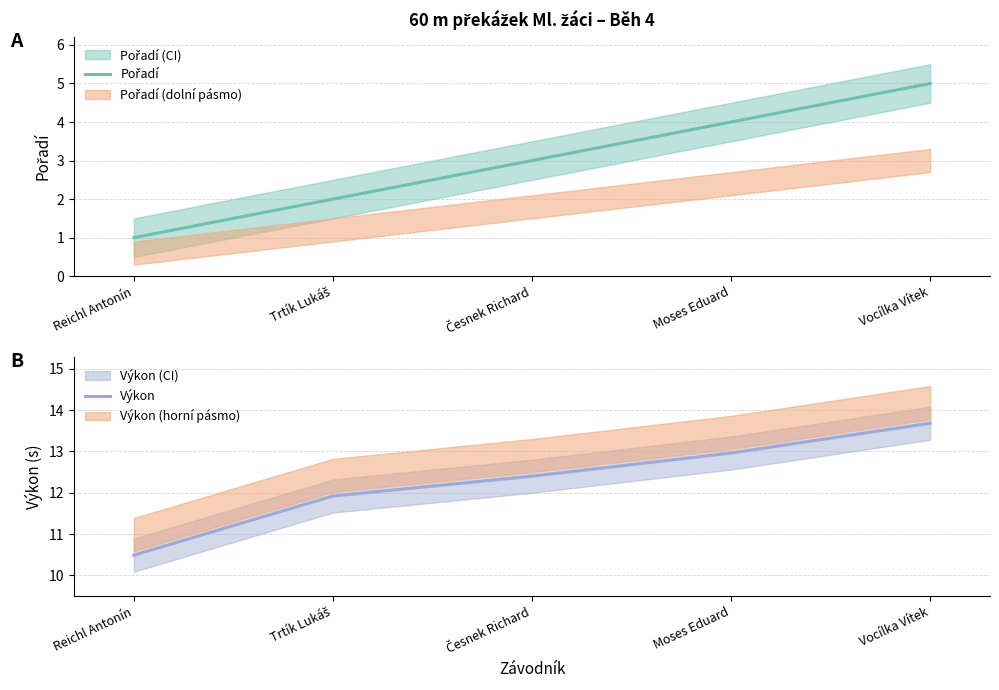

What is the difference between the maximum and minimum values in the Výkon series?

3.2